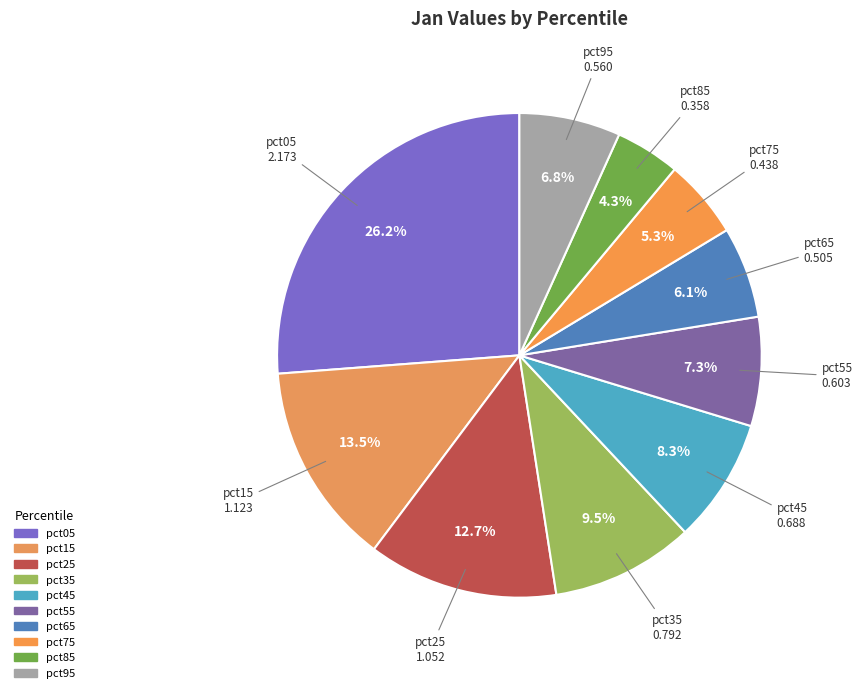

How many segments does this pie chart have?

10